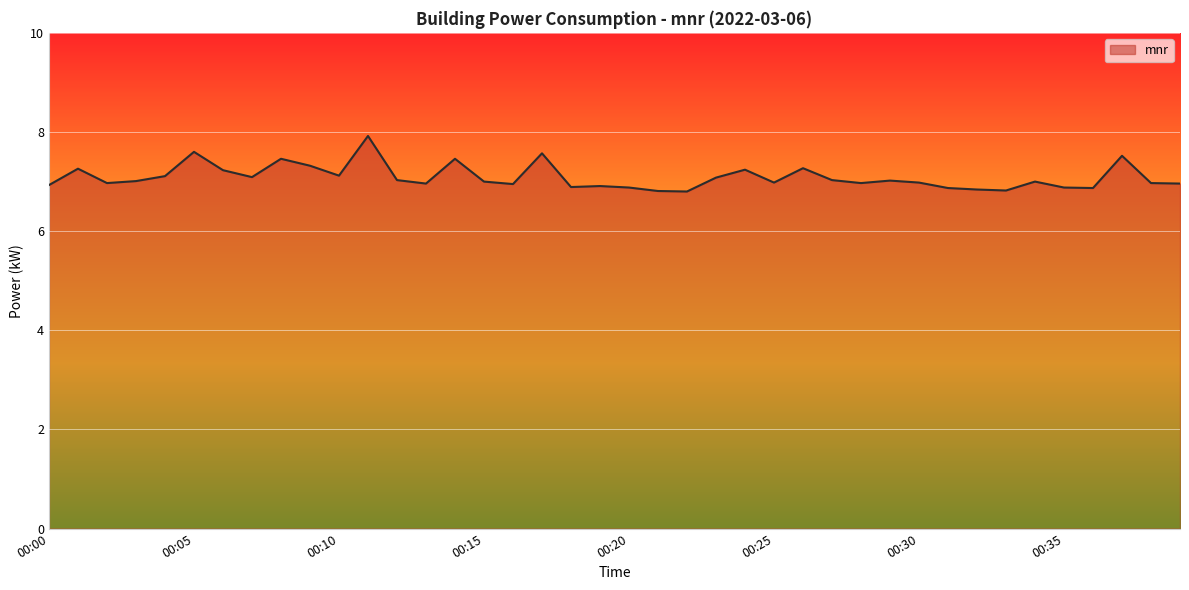

What is the difference between the maximum and minimum values?

1.1